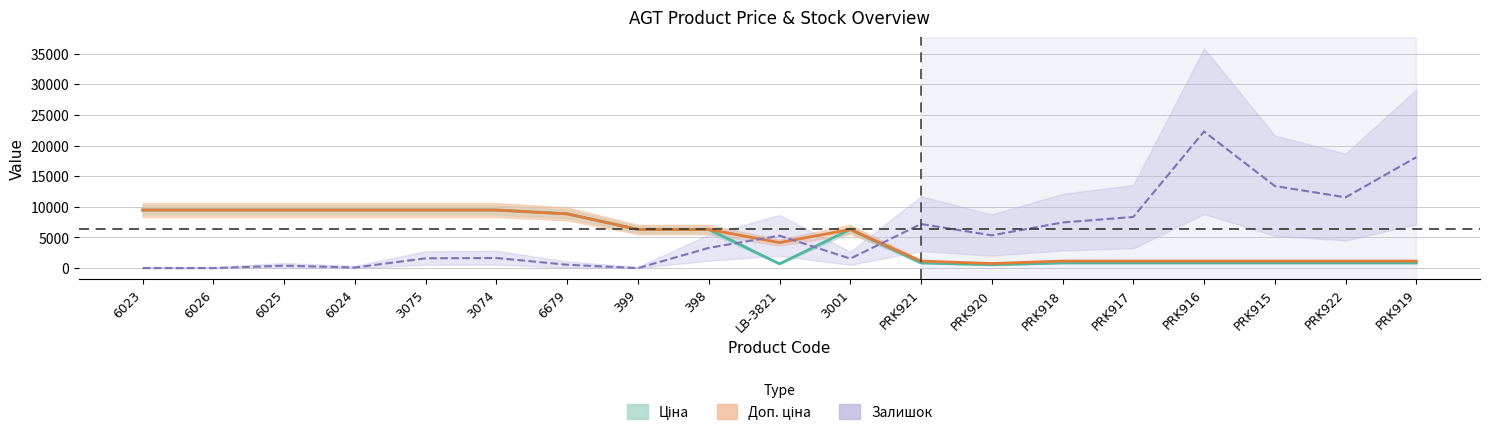

What is the difference between the maximum and minimum values in the Ціна series?

8928.6